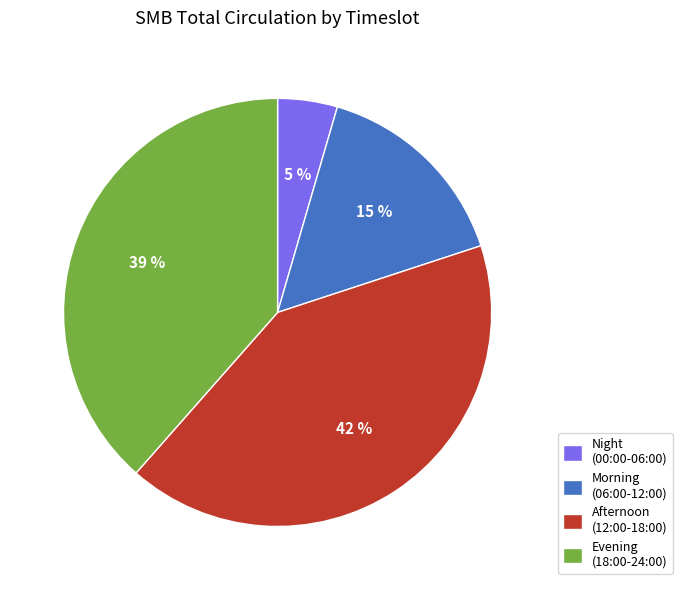

True or false: Morning (06:00-12:00) accounts for 1% of the total.

False